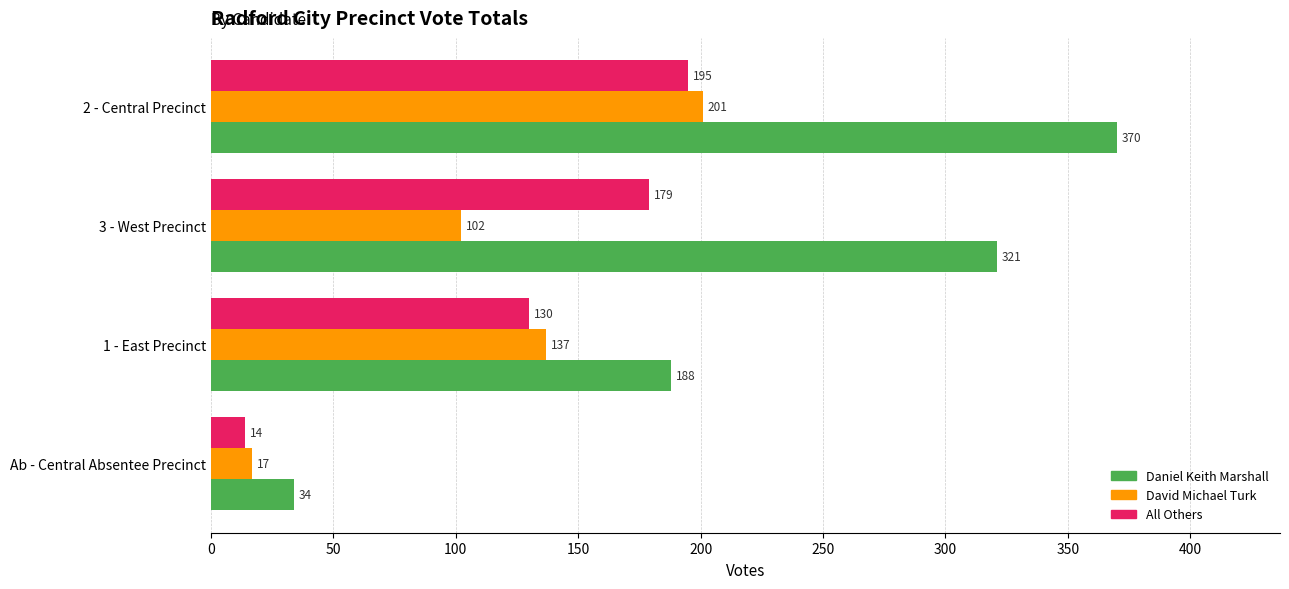

Which series has the widest spread of values?

Daniel Keith Marshall